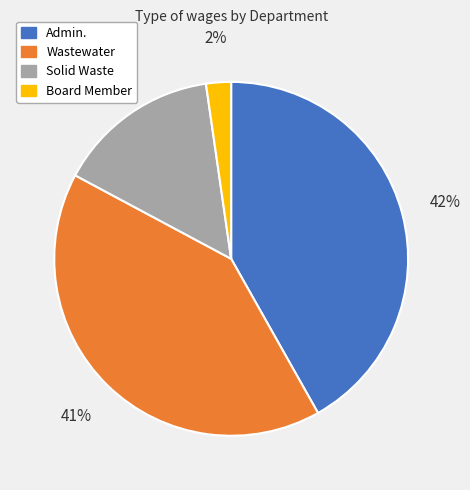

Combined, do Board Member and Solid Waste account for over 50%?

No